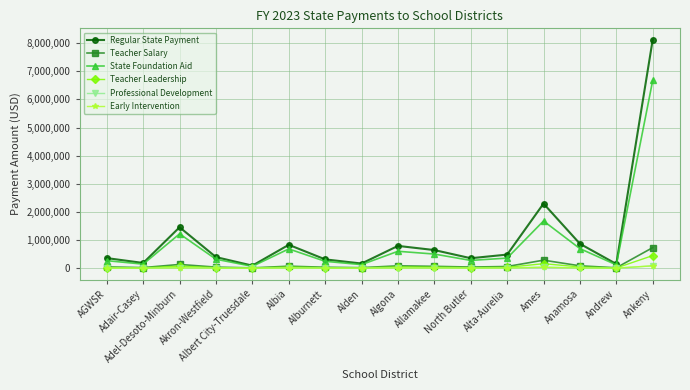

At which category does the chart reach its peak across all series?

Ankeny